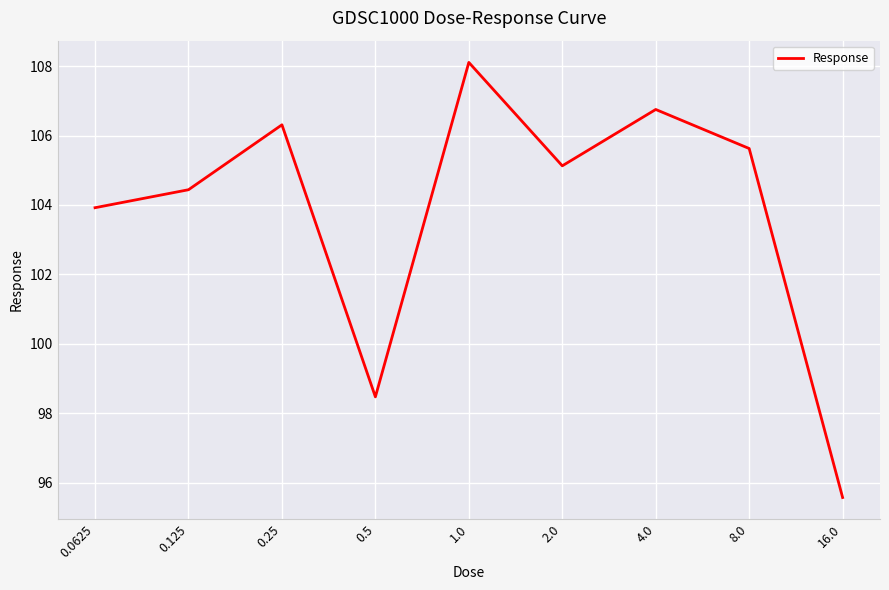

Reading left to right, list all the values displayed in this chart.

103.9	104.4	106.3	98.5	108.1	105.1	106.8	105.6	95.6